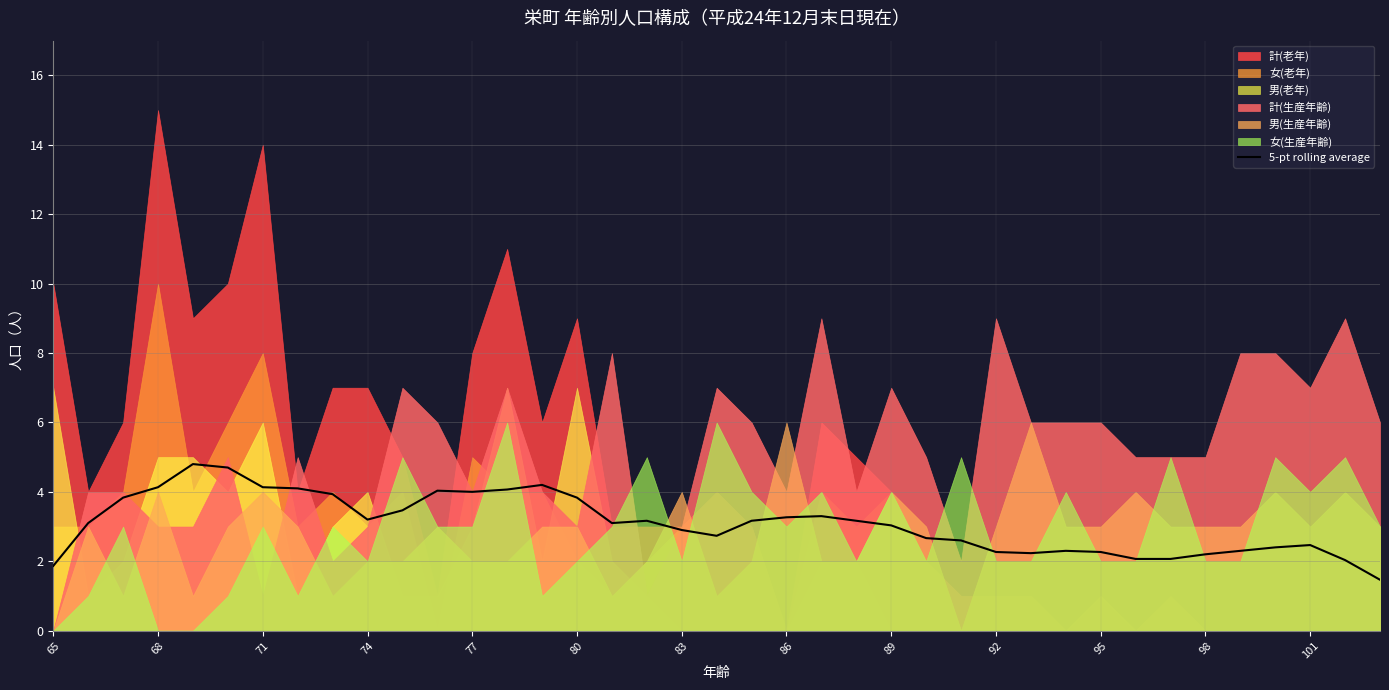

What is the maximum value for 5-pt rolling average?

4.8